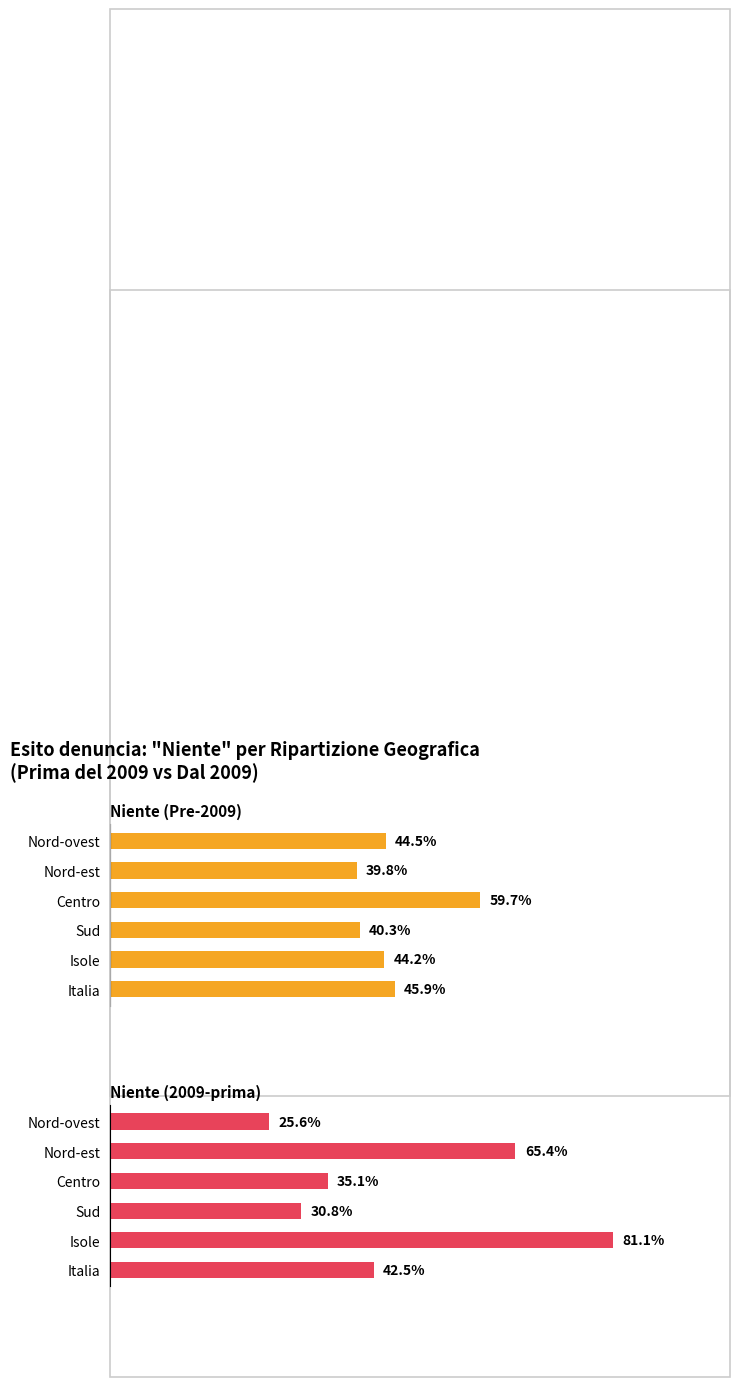

Which series changed the most between Nord-est and Isole?

Niente (2009-prima)